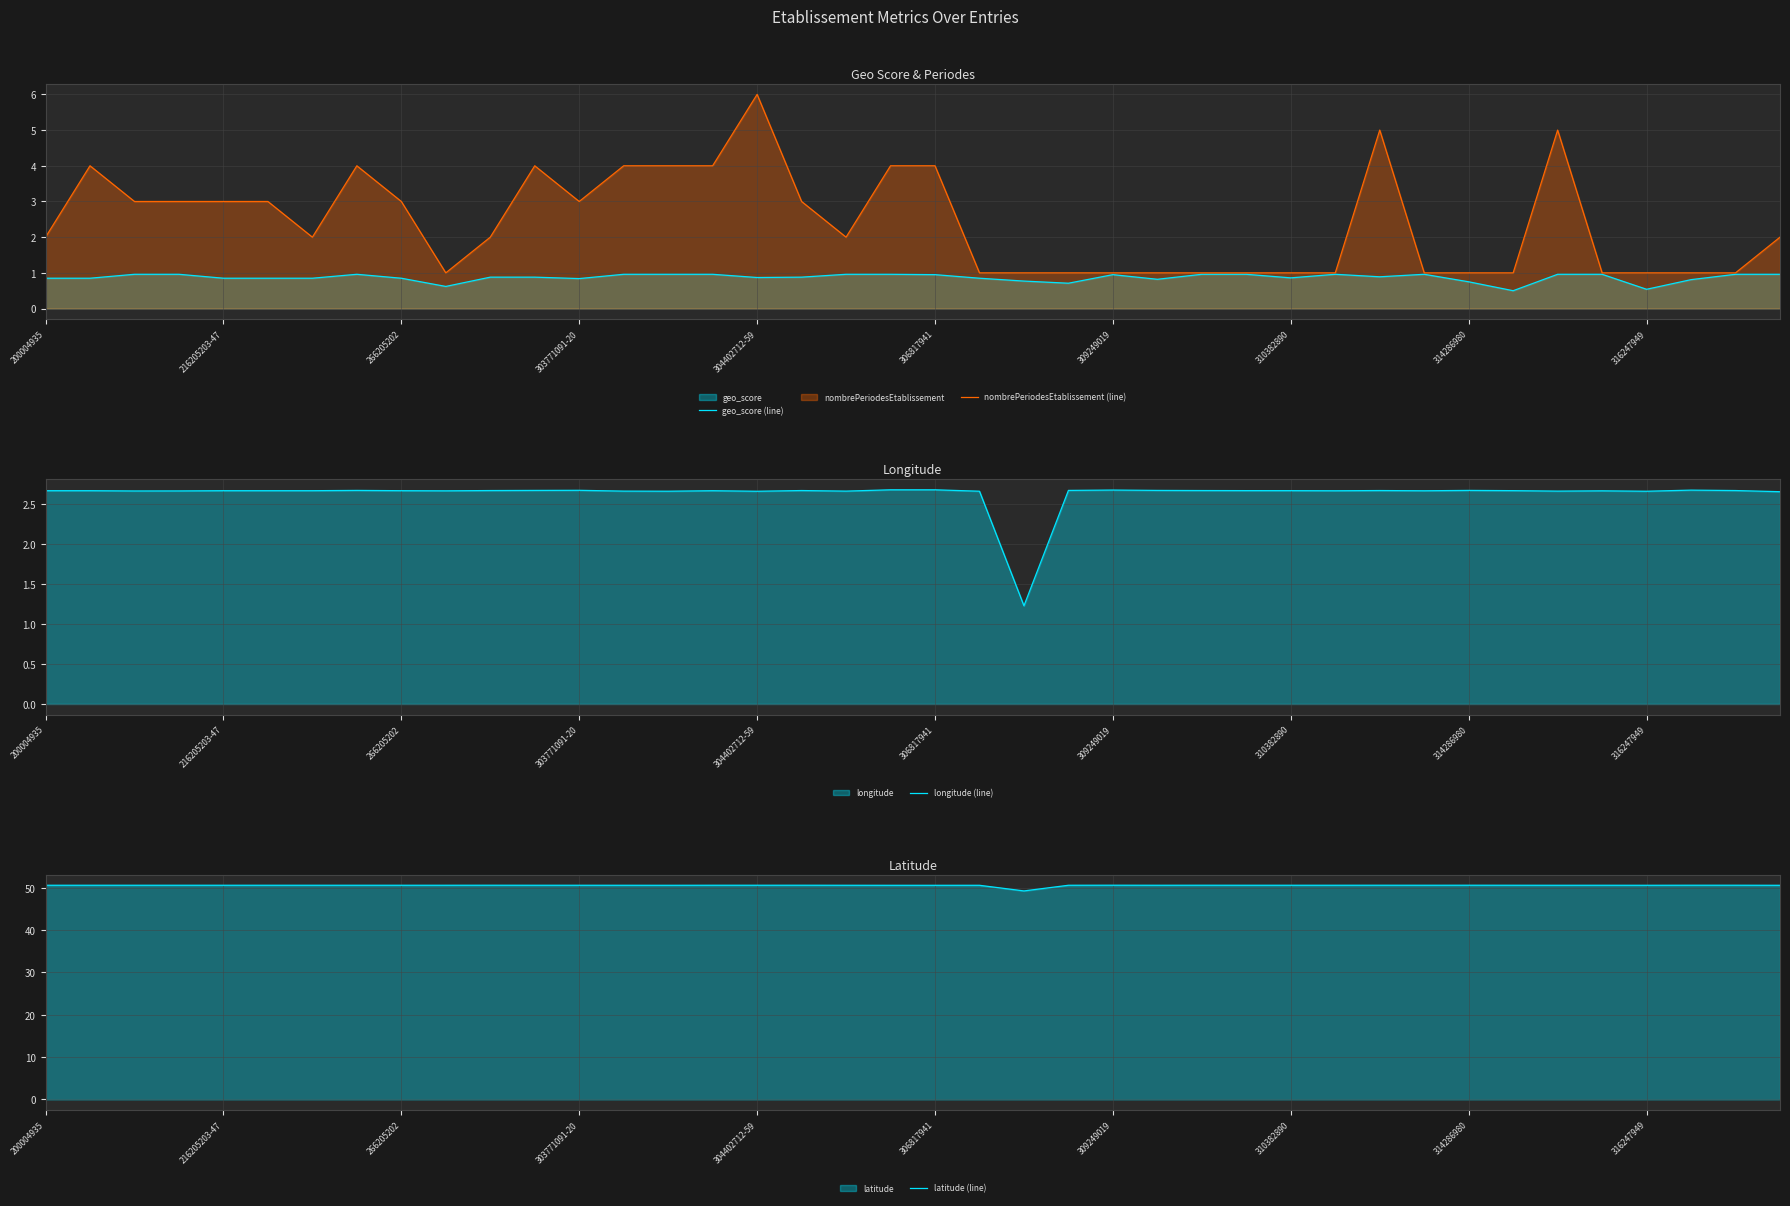

Which series has the largest range (max minus min)?

nombrePeriodesEtablissement (line)